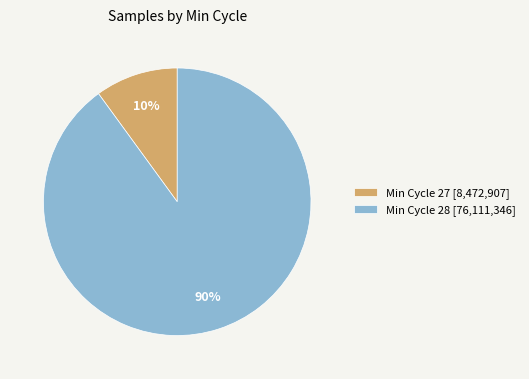

Combined, do Min Cycle 28 [76,111,346] and Min Cycle 27 [8,472,907] account for over 50%?

Yes